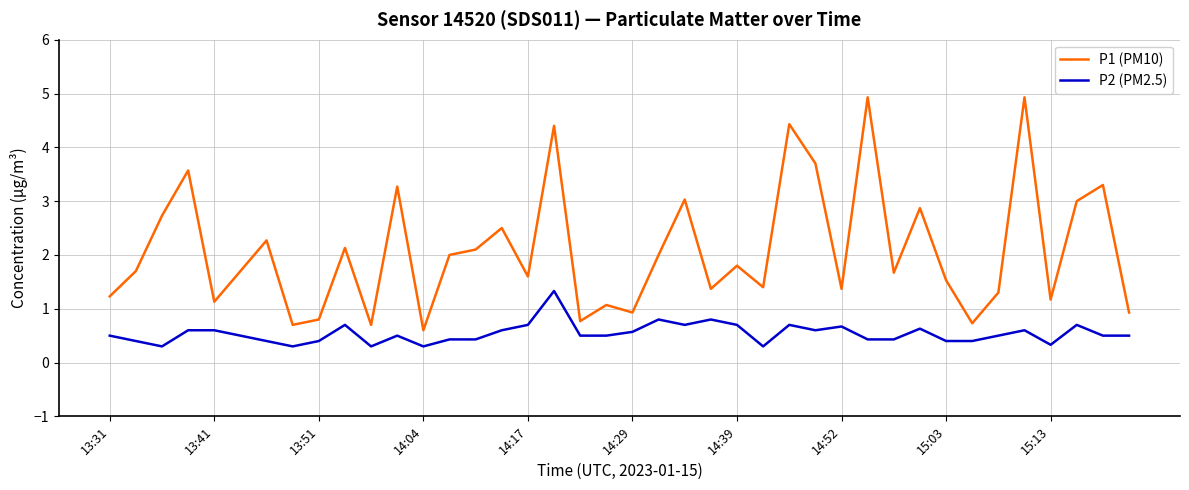

Which series has the widest spread of values?

P1 (PM10)